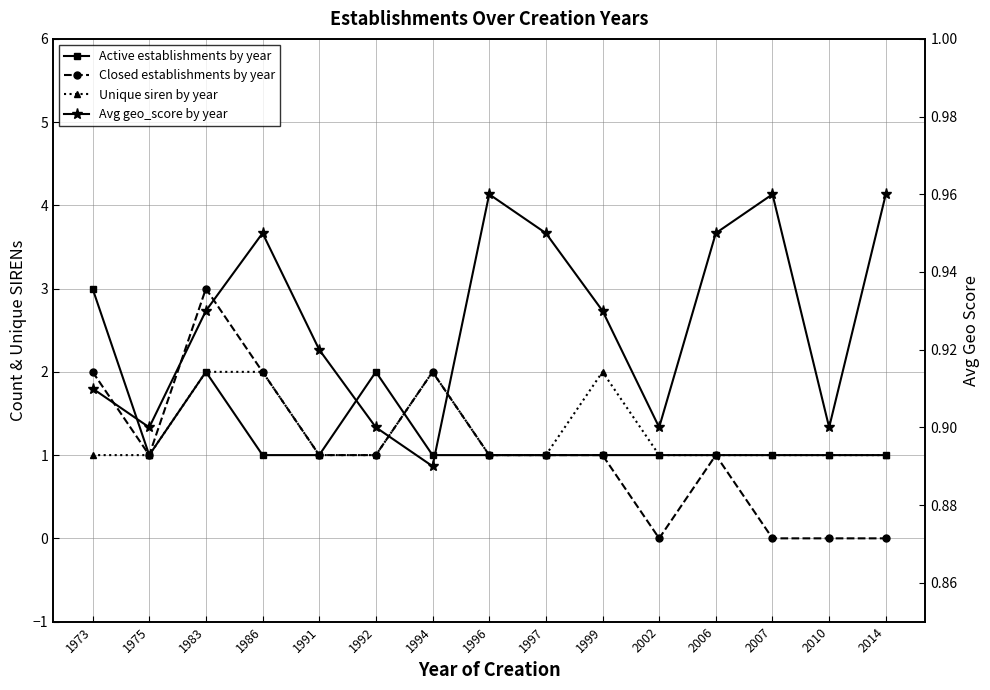

What is the value of the Closed establishments by year point at the 3rd from the left?

3.0